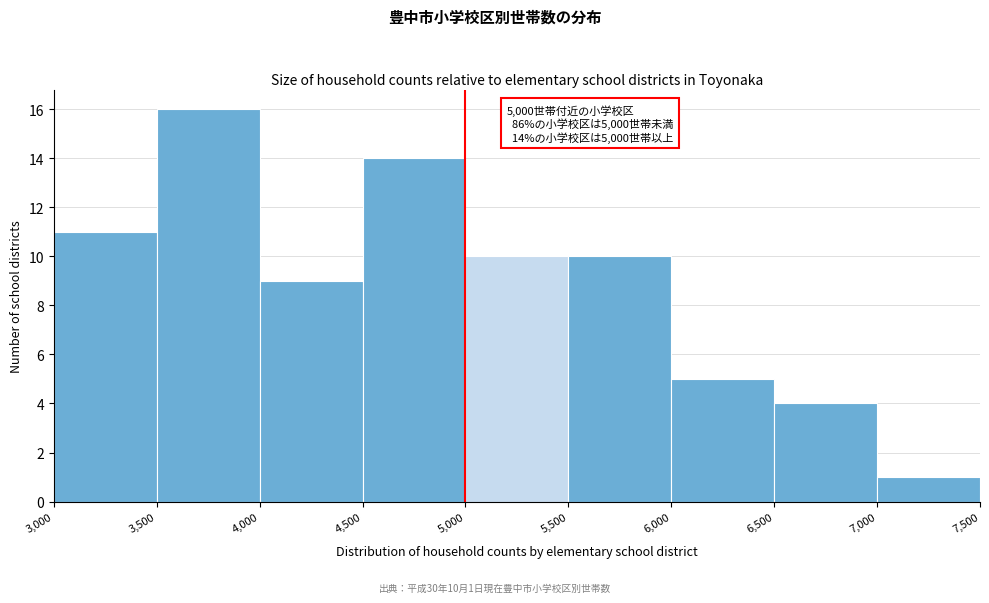

Which range on the x-axis has the tallest bar?

3,500 to 4,000